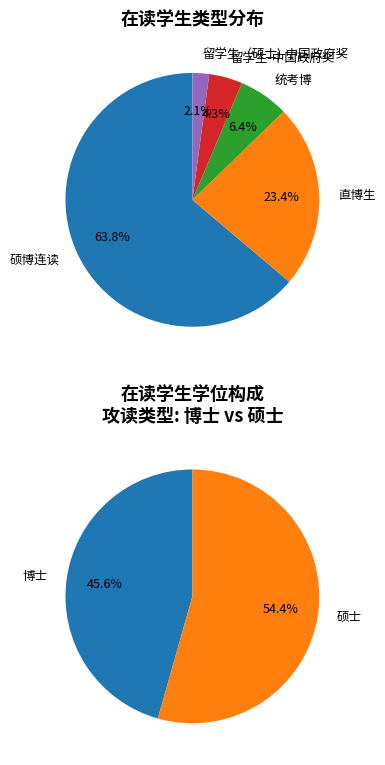

Is the sum of 直博生 and 留学生（硕士)-中国政府奖 greater than half?

No